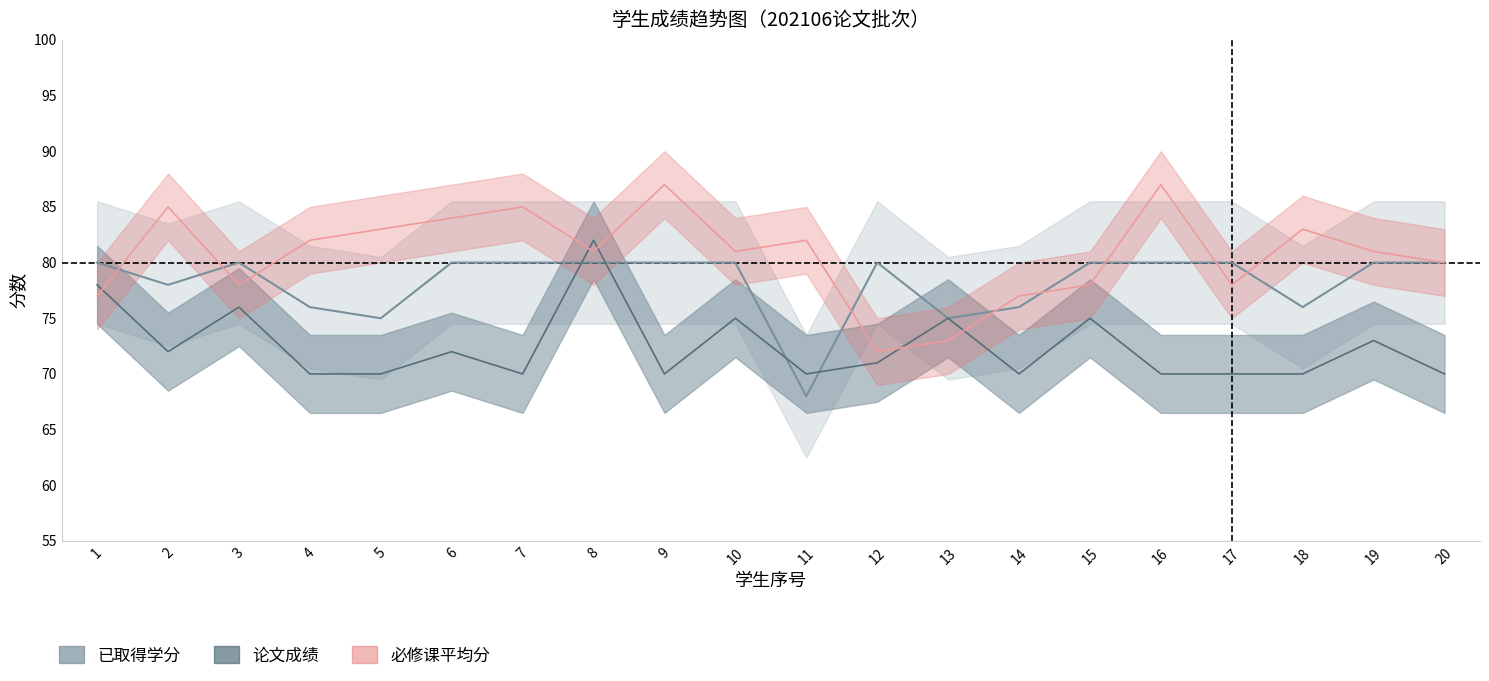

At which label does 必修课平均分 first exceed 81?

2